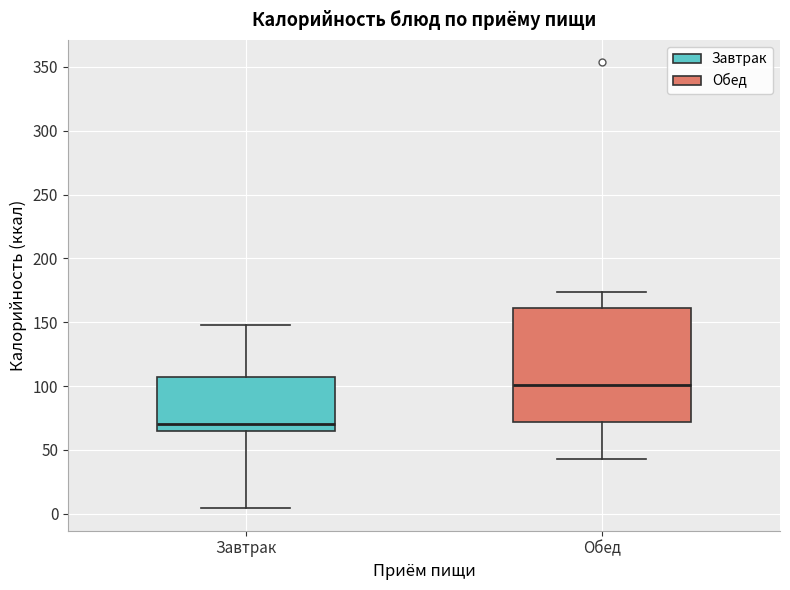

Where is the upper edge of the box for Обед on the y-axis? The values are not printed on the chart, so give them approximately, as read against the axis.

160